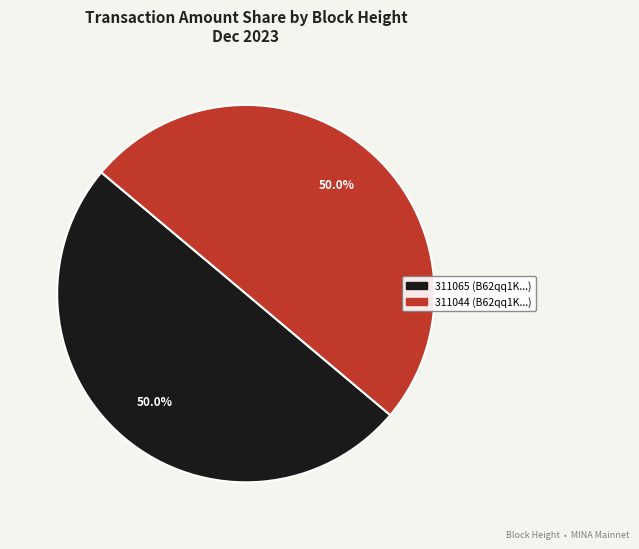

To the nearest percent, what is the difference between the largest and smallest slice percentages?

0%